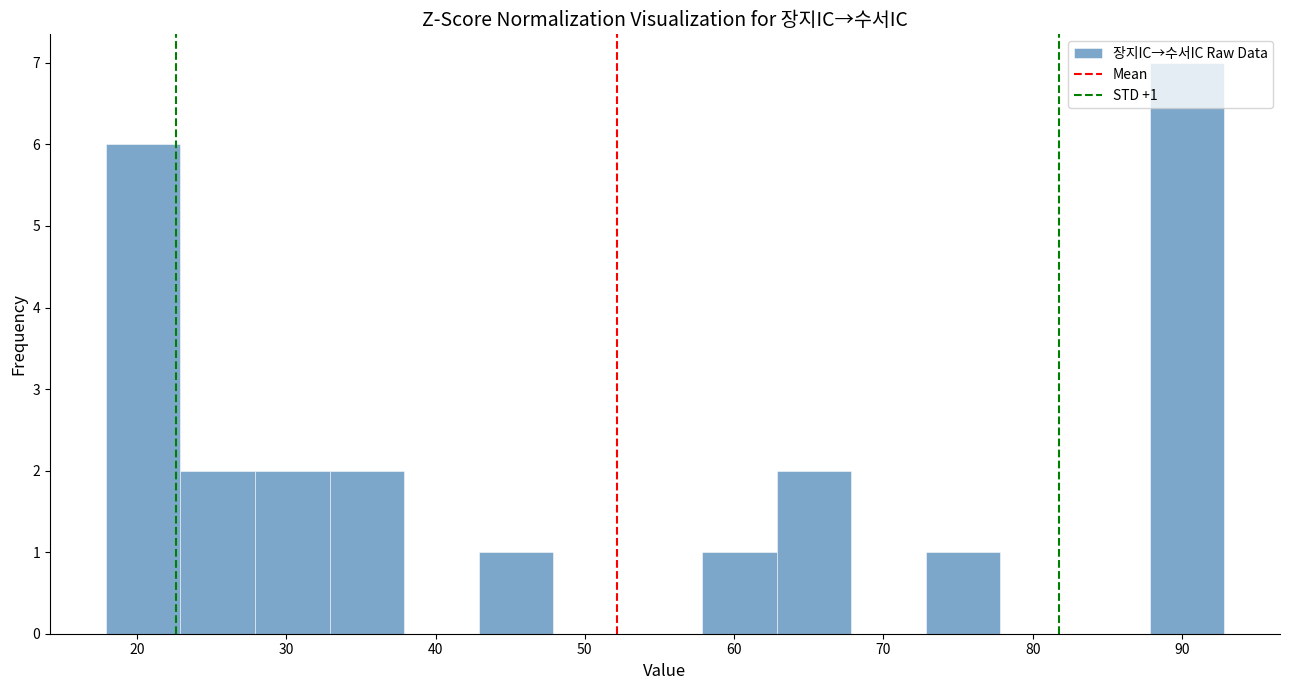

Which range on the x-axis has the tallest bar?

88 to 93